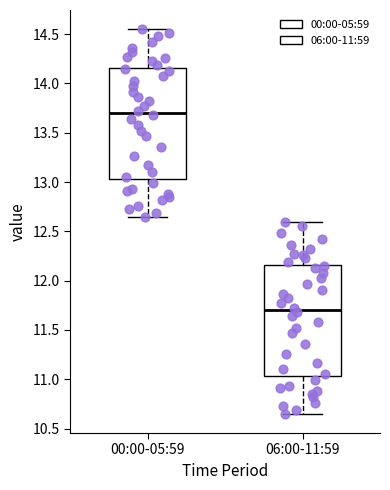

Which box's median line is the lowest?

06:00-11:59